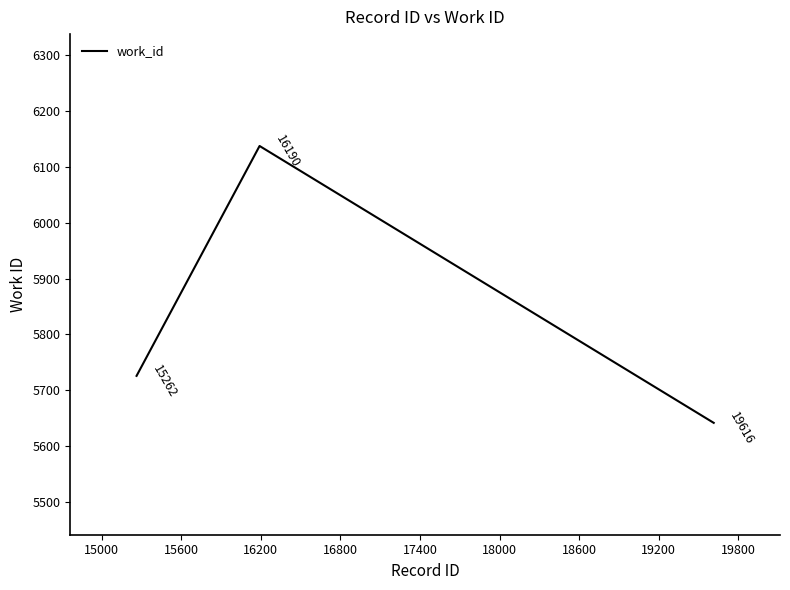

Count the values in the range 5642 to 6137.

3